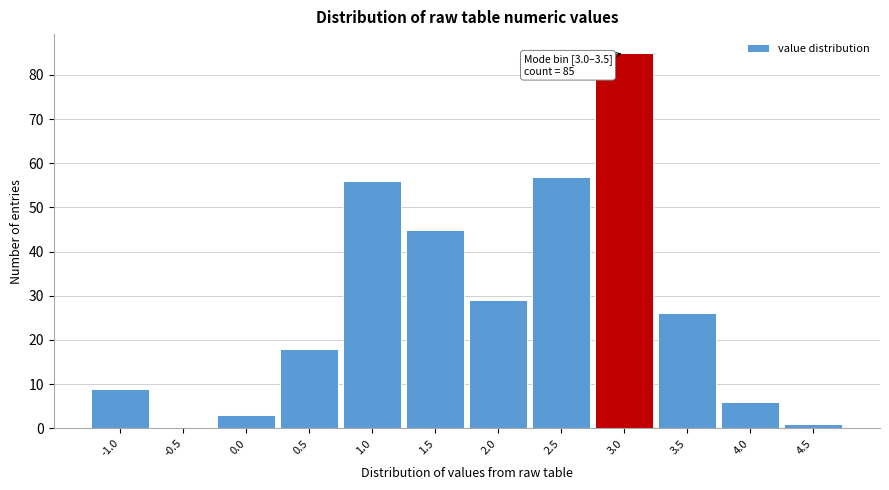

Reading left to right, list all the values displayed in this chart.

-1.0=9	-0.5=0	0.0=3	0.5=18	1.0=56	1.5=45	2.0=29	2.5=57	3.0=85	3.5=26	4.0=6	4.5=1